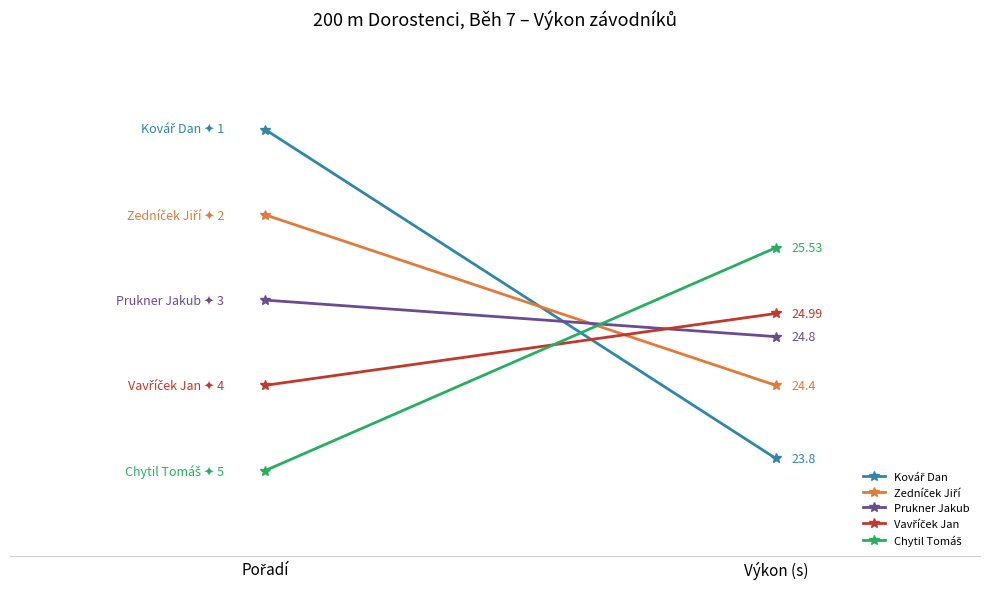

At which label does Zedníček Jiří reach its peak?

Pořadí